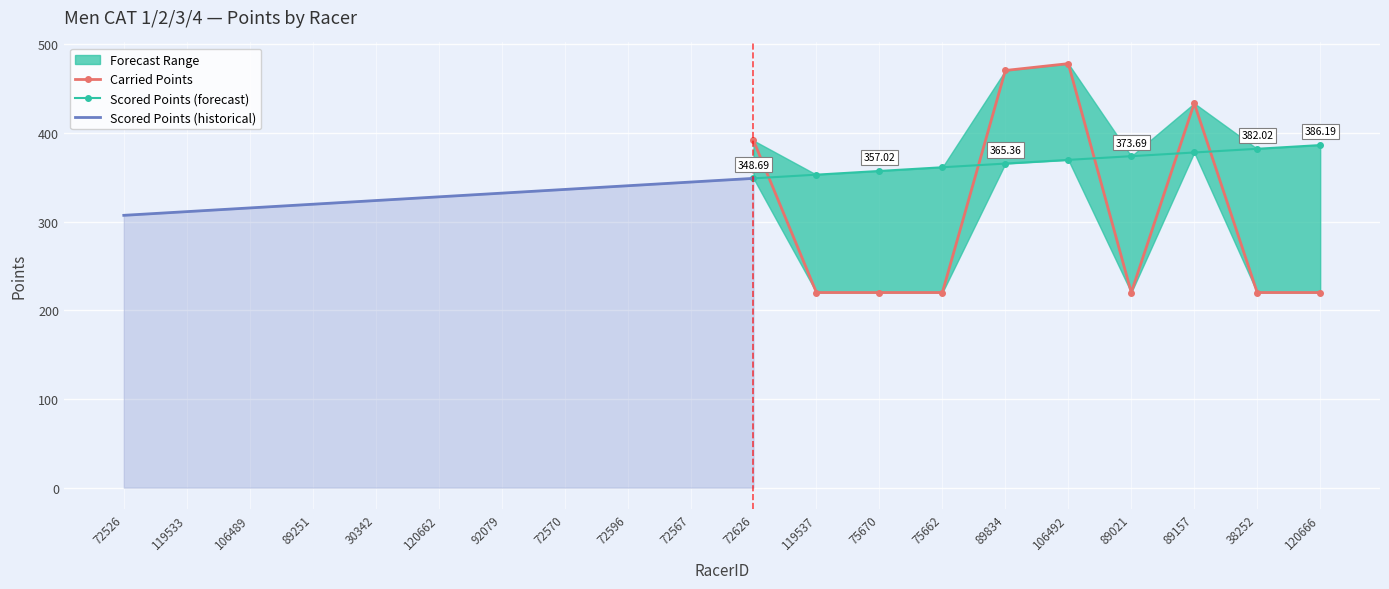

What is the average value of the Scored Points series?

346.6